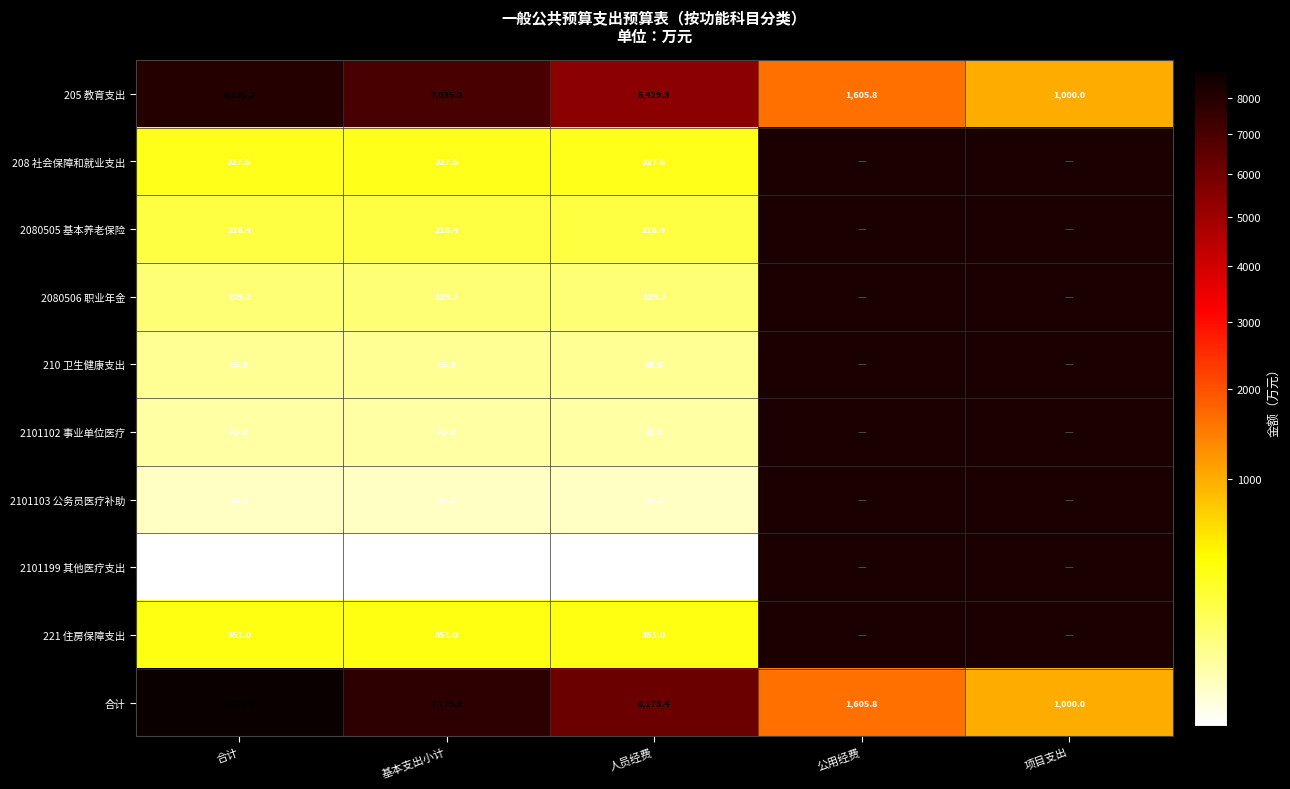

Is the value of 2080505 基本养老保险 at 人员经费 greater than the value of 2101102 事业单位医疗 at 基本支出小计?

Yes